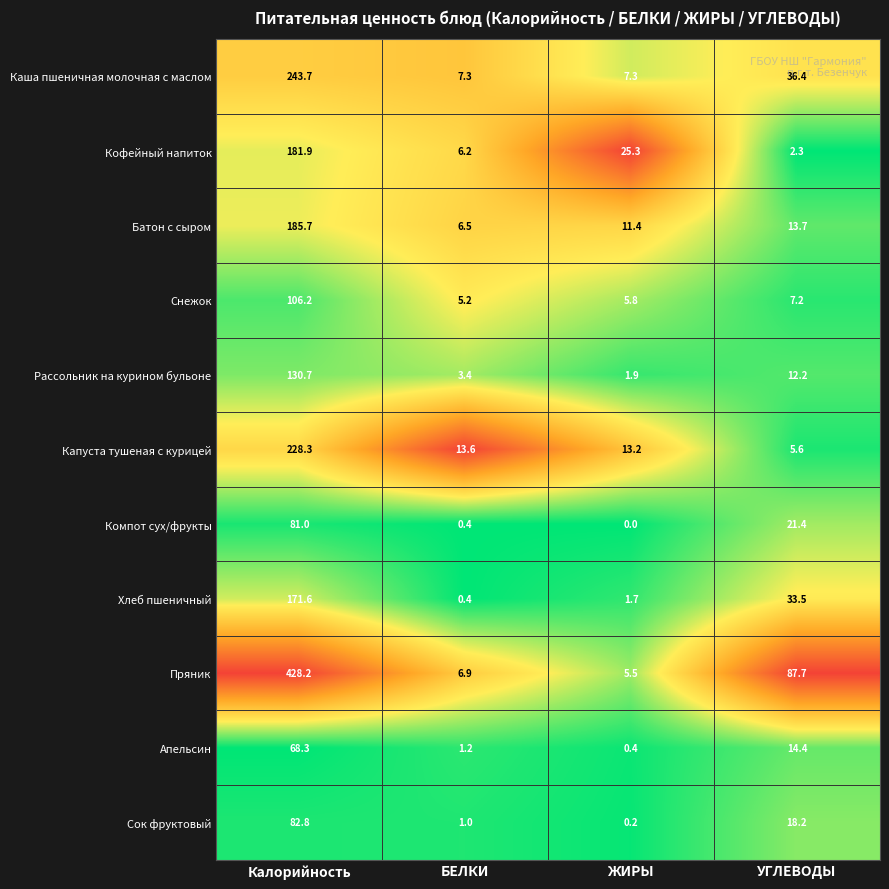

Rank the series at Калорийность from highest to lowest value.

Пряник, Каша пшеничная молочная с маслом, Капуста тушеная с курицей, Батон с сыром, Кофейный напиток, Хлеб пшеничный, Рассольник на курином бульоне, Снежок, Сок фруктовый, Компот сух/фрукты, Апельсин